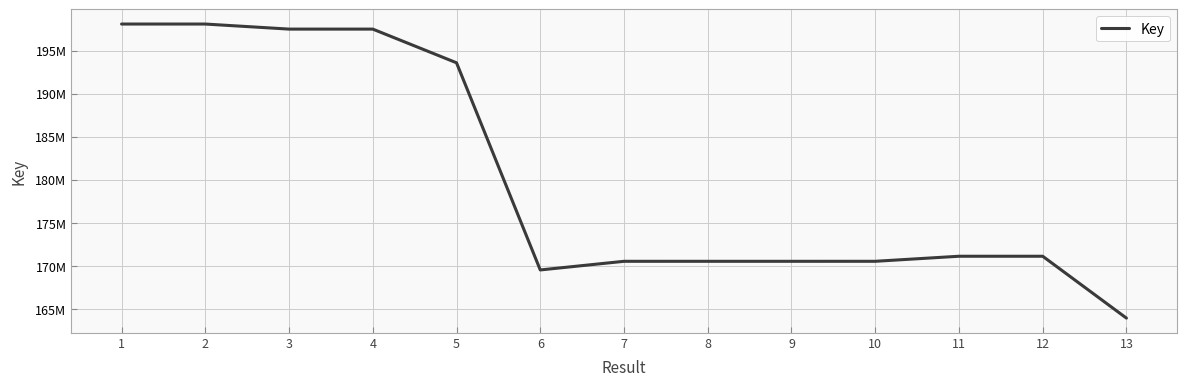

Does the chart display data point markers on the line(s)?

No